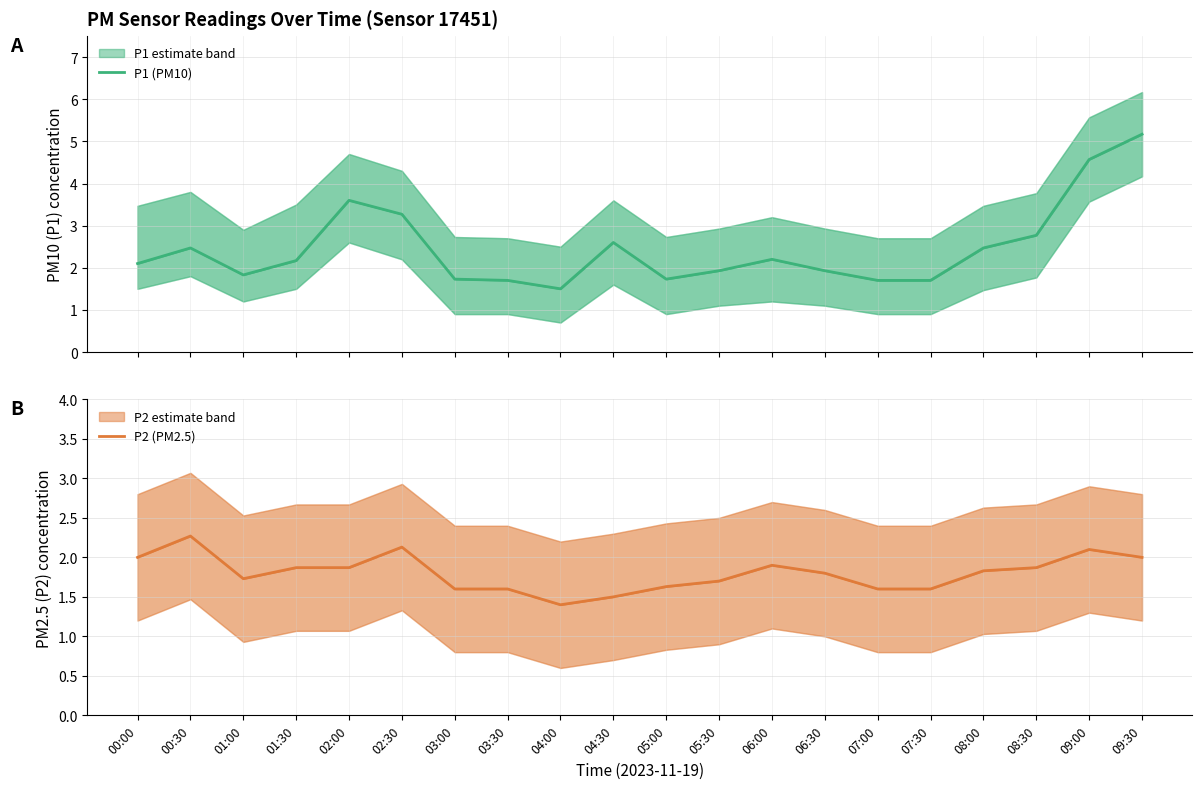

At which label does P1 (PM10) first exceed 2?

00:00